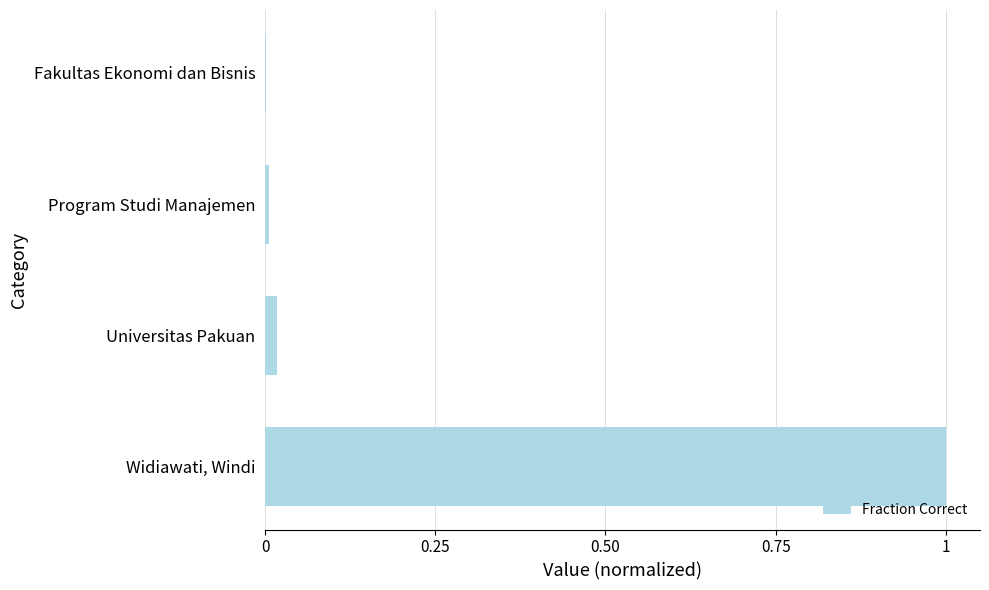

Is it true that the value at Widiawati, Windi is 1.0?

True